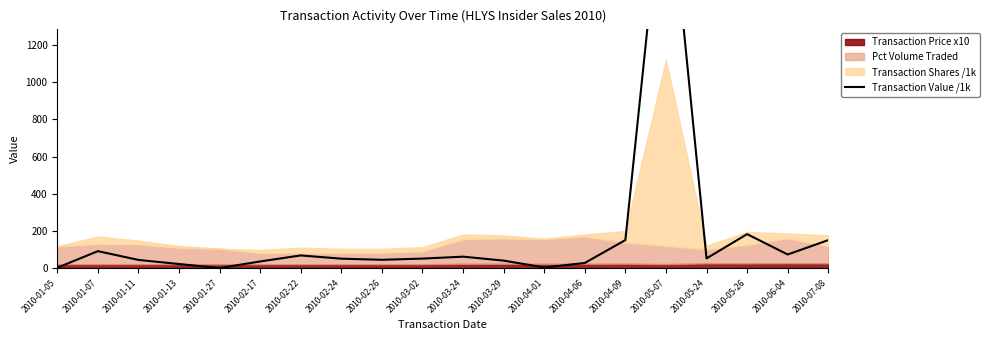

How many values are below 52?

10